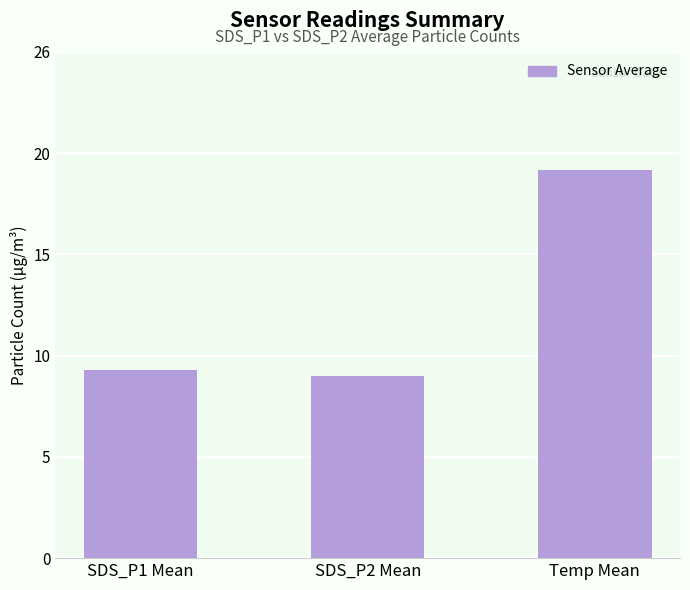

The chart shows a value of 7.8 at Temp Mean. True or false?

False